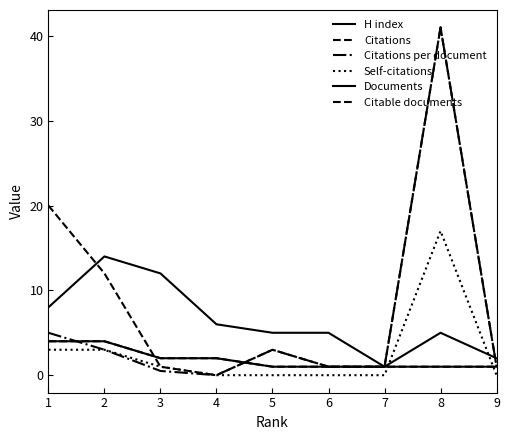

Reading right to left, extract all data points from this chart.

H index: 2.0	5.0	1.0	5.0	5.0	6.0	12.0	14.0	8.0
Citations: 1.0	41.0	1.0	1.0	3.0	0.0	1.0	12.0	20.0
Citations per document: 1.0	41.0	1.0	1.0	3.0	0.0	0.5	3.0	5.0
Self-citations: 0.0	17.0	0.0	0.0	0.0	0.0	1.0	3.0	3.0
Documents: 1.0	1.0	1.0	1.0	1.0	2.0	2.0	4.0	4.0
Citable documents: 1.0	1.0	1.0	1.0	1.0	2.0	2.0	4.0	4.0